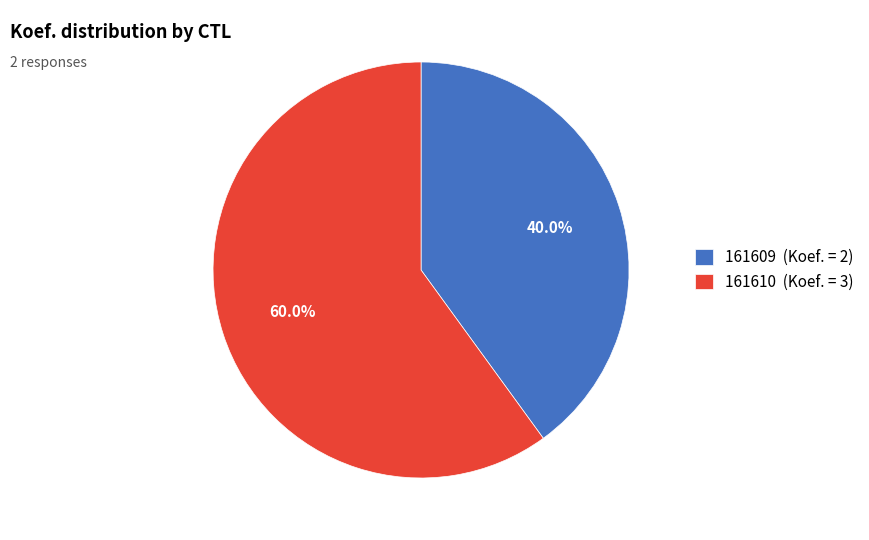

Rank the categories by value from highest to lowest.

161610, 161609